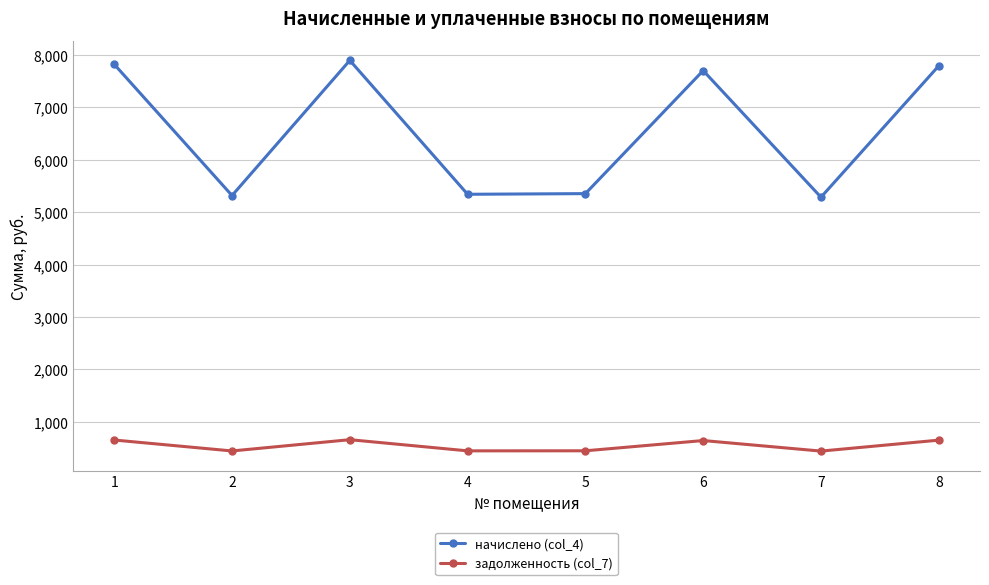

What are all the series names shown in the legend?

начислено (col_4), задолженность (col_7)